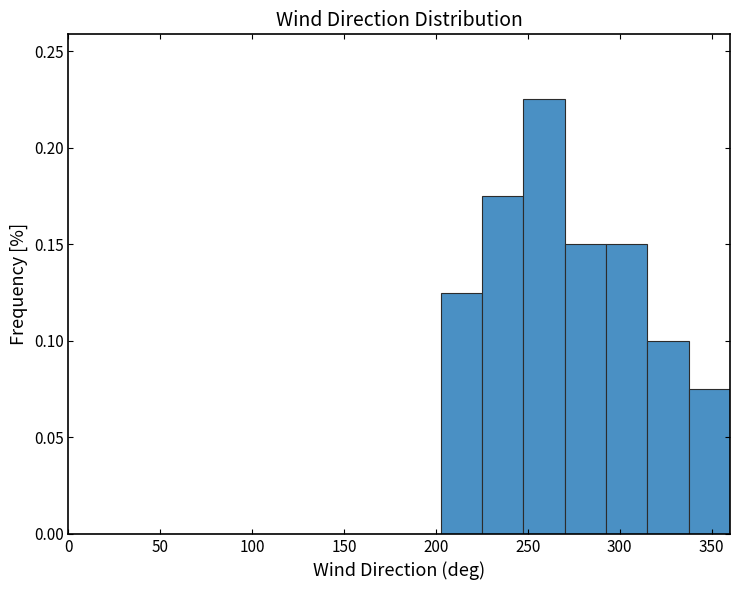

Over which range of the x-axis is the bar tallest?

247.5 to 270.0